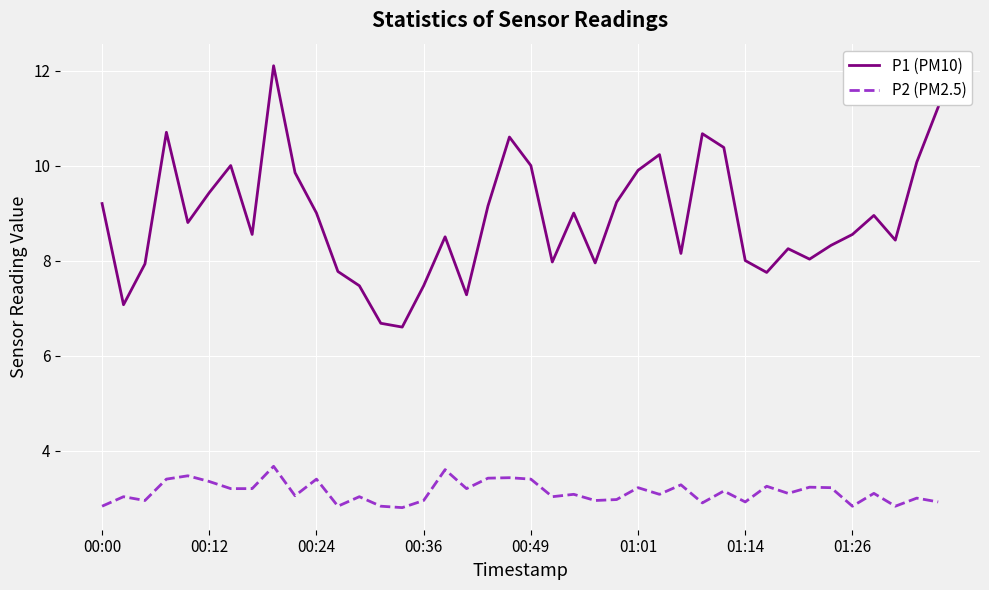

Which series has the largest range (max minus min)?

P1 (PM10)